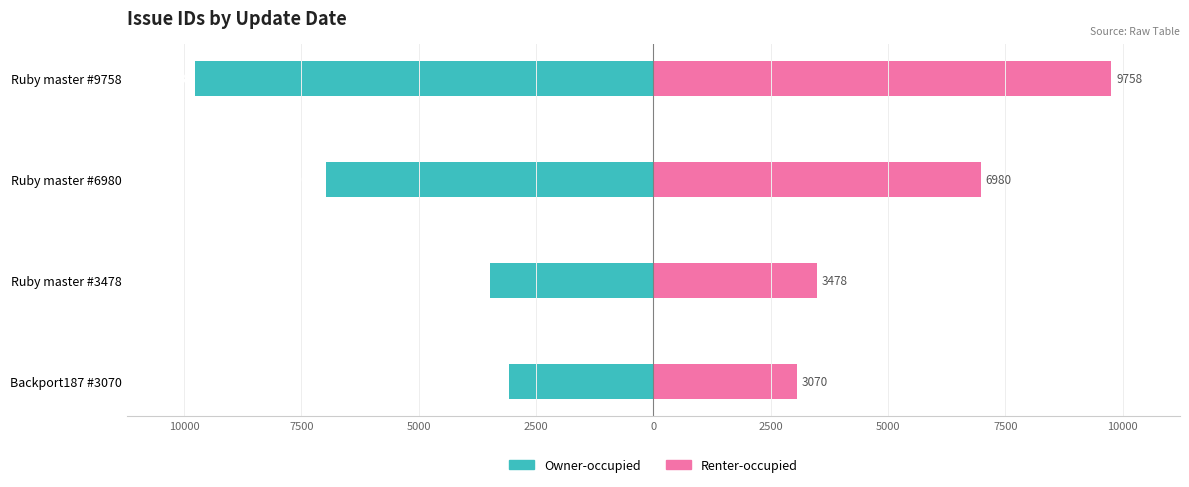

At Backport187 #3070, list the series in order from largest to smallest.

Renter-occupied, Owner-occupied